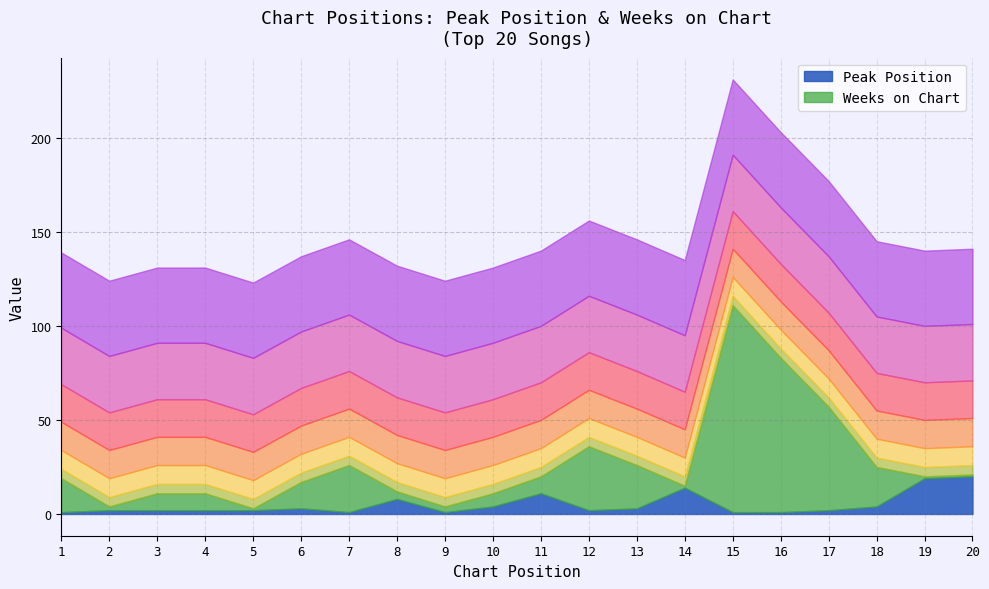

What is the sum of all Peak Position values?

103